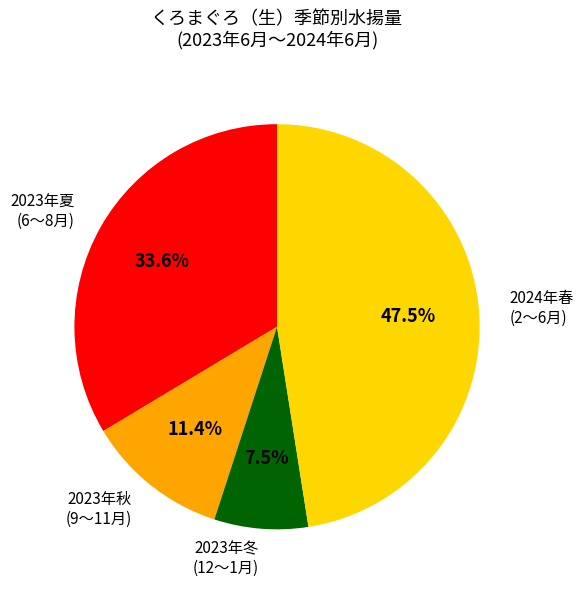

How many segments does this pie chart have?

4